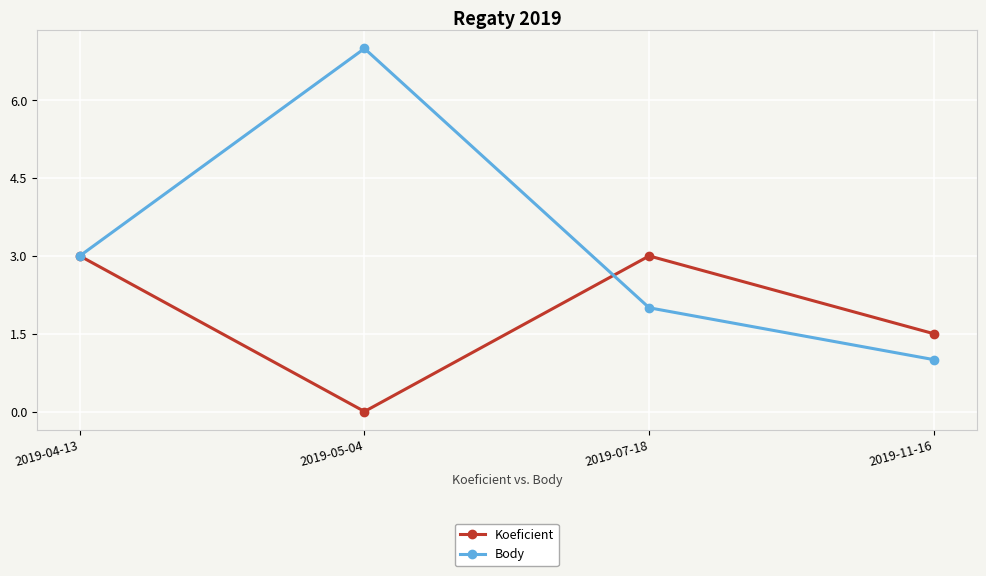

Where is the first local minimum for Koeficient?

2019-05-04